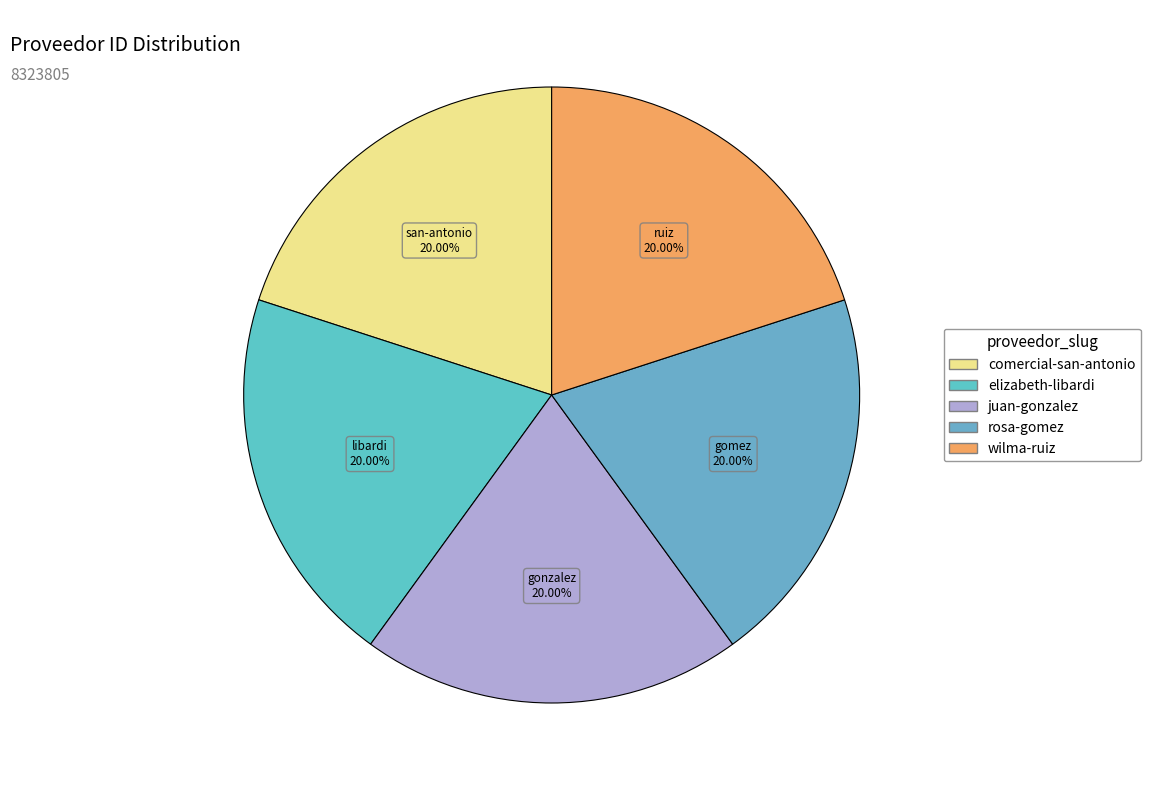

How many segments does this pie chart have?

5